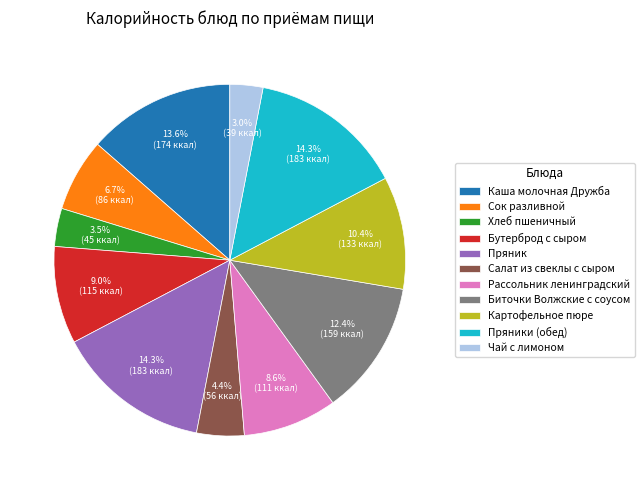

What percentage is NOT represented by Чай с лимоном?

97.0%